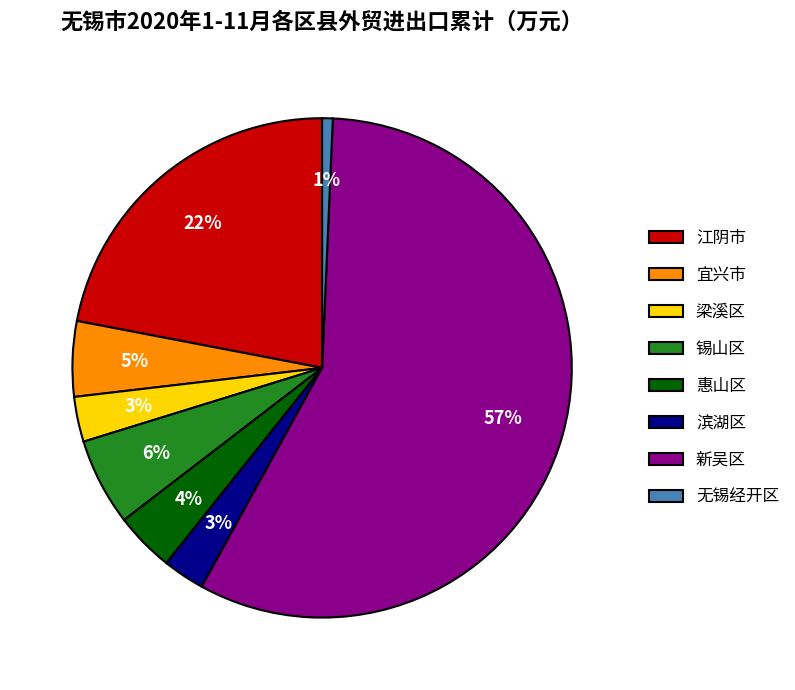

Is it true that 惠山区 is 14% of the pie?

False